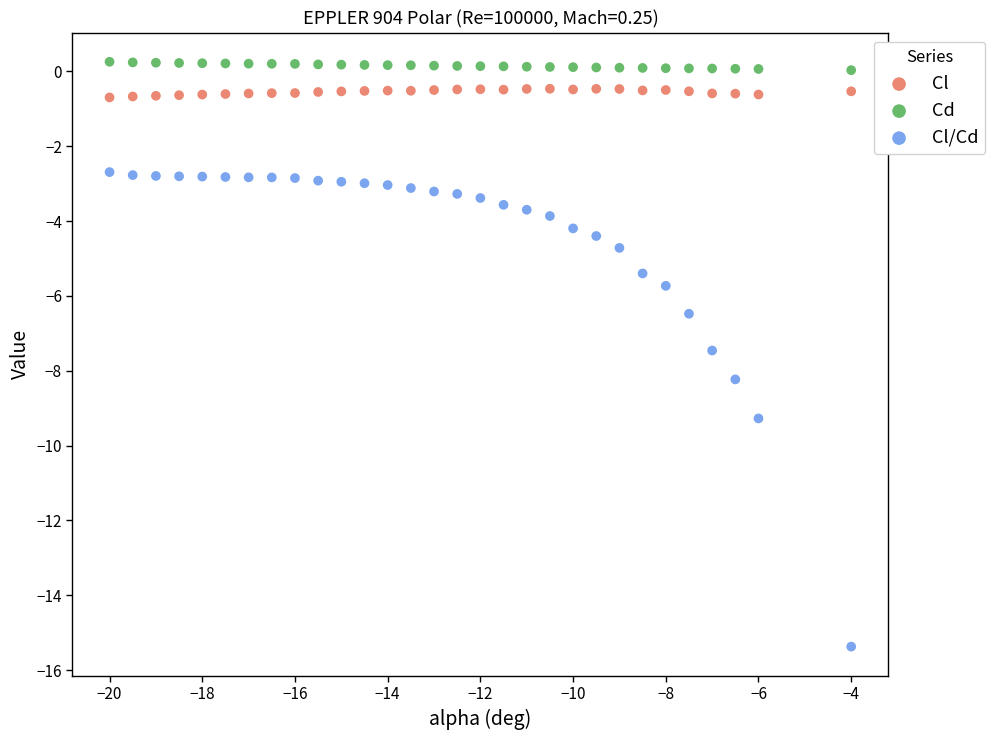

Which series reaches the minimum Y coordinate?

Cl/Cd